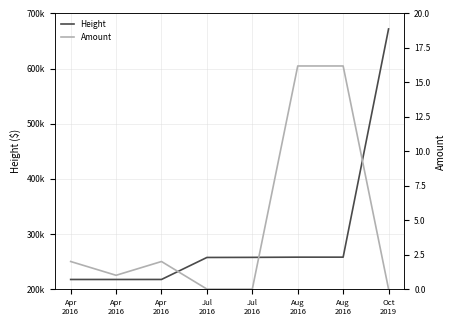

Does the chart have visible grid lines?

Yes